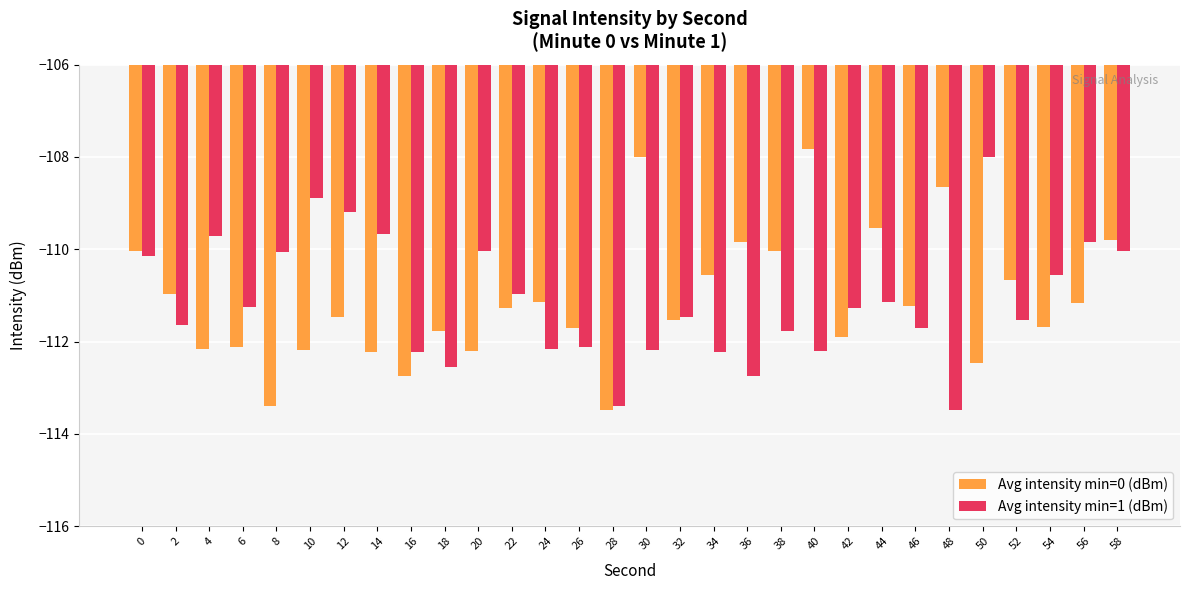

Read the Avg intensity min=1 (dBm) value at 52.

-111.5